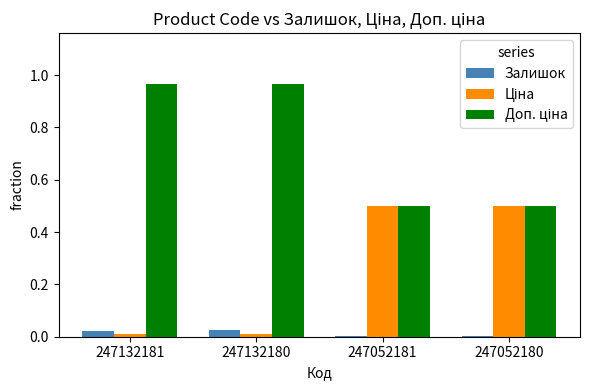

Between 247132181 and 247052181, which series saw the biggest shift?

Ціна